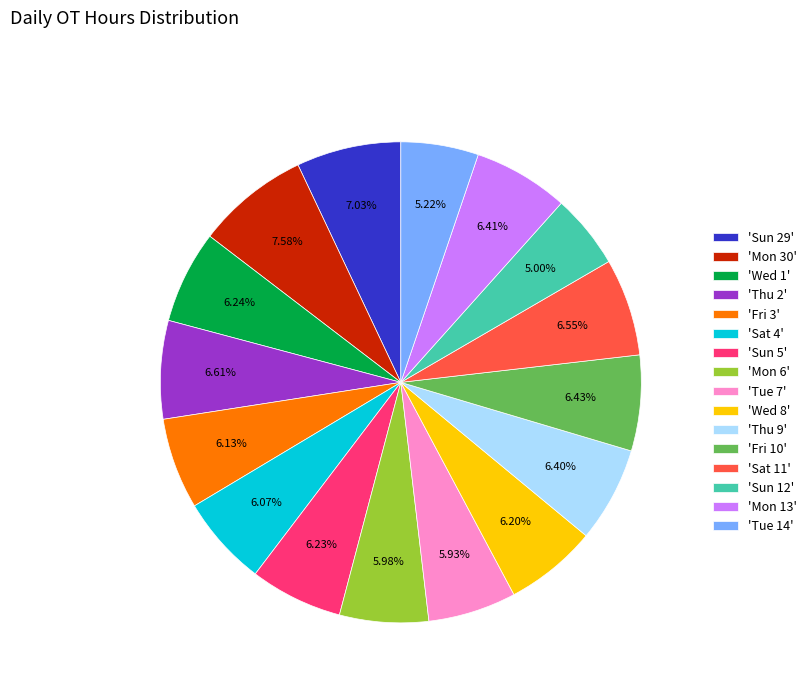

Which slice is the largest?

'Mon 30'